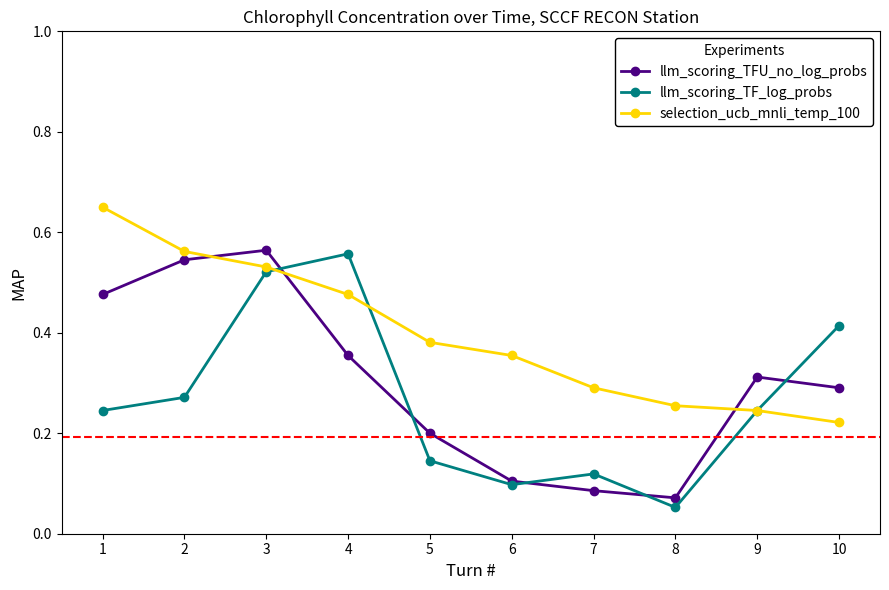

Rank the series by their average value, from lowest to highest.

llm_scoring_TF_log_probs, llm_scoring_TFU_no_log_probs, selection_ucb_mnli_temp_100